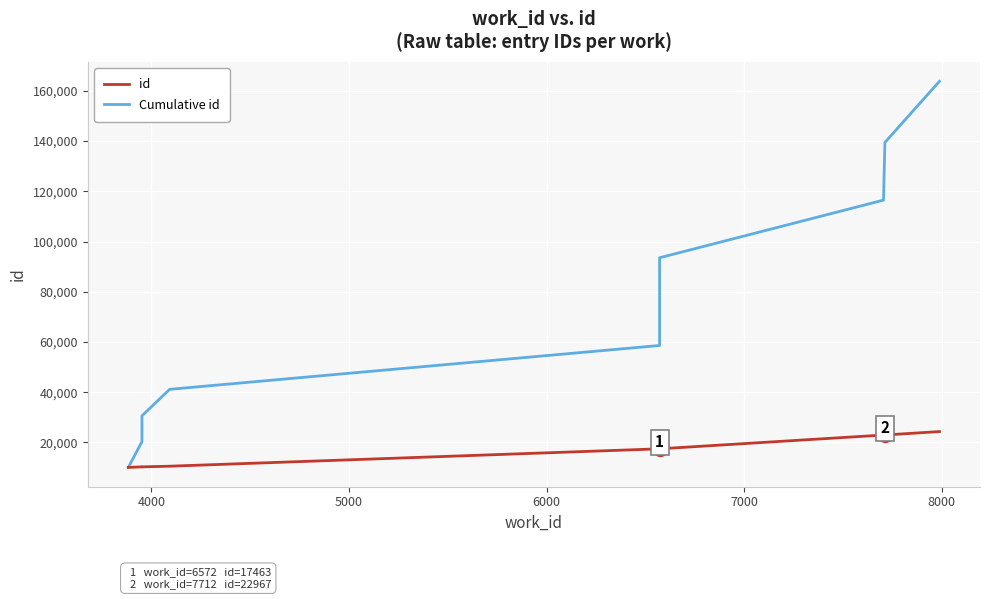

What is the difference between the second highest and second lowest values in the id series?

12688